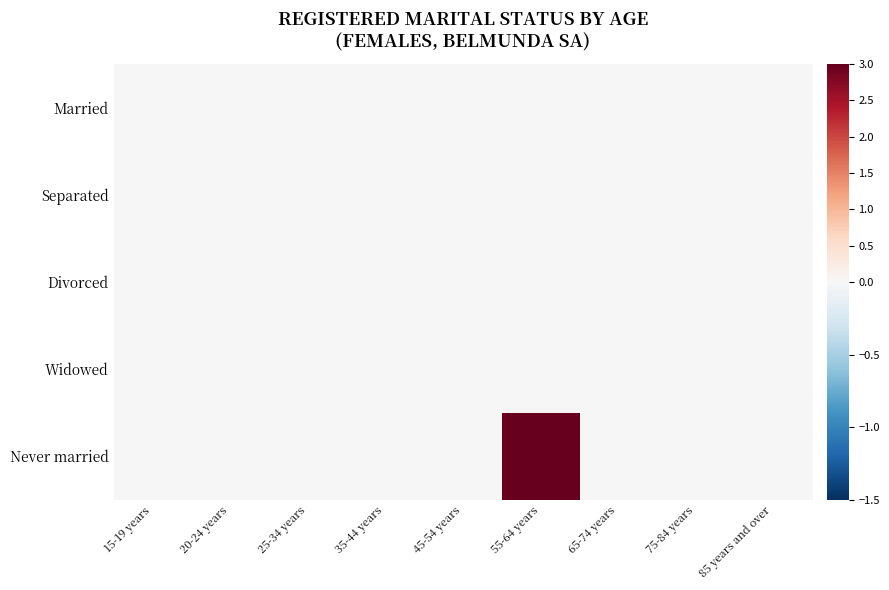

Which series has the largest total across all categories?

Never married